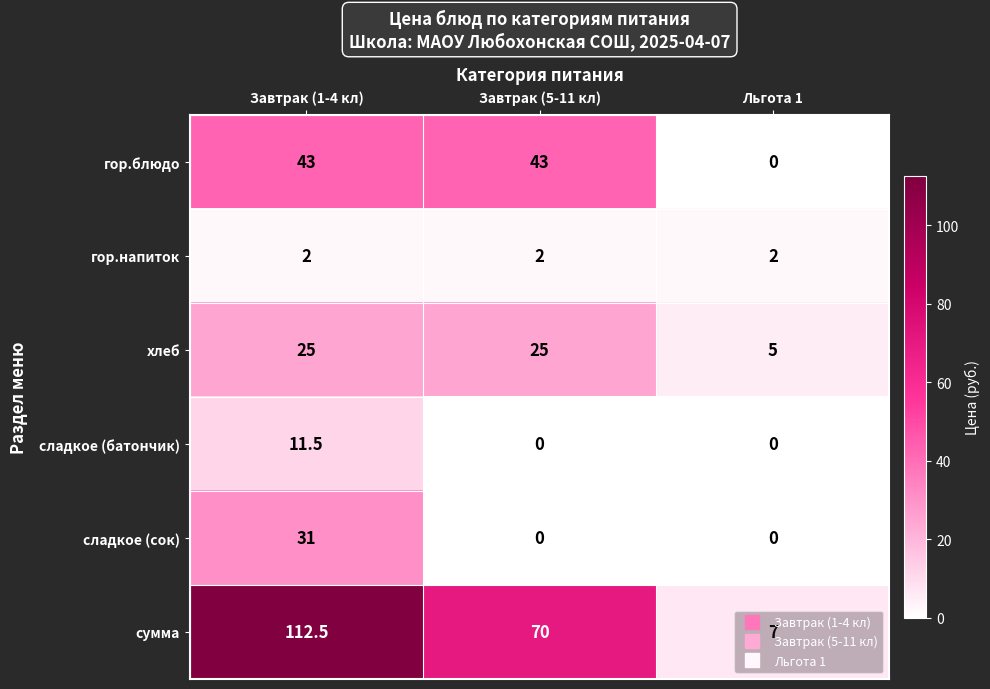

Which label corresponds to the largest value in the chart?

Завтрак (1-4 кл)